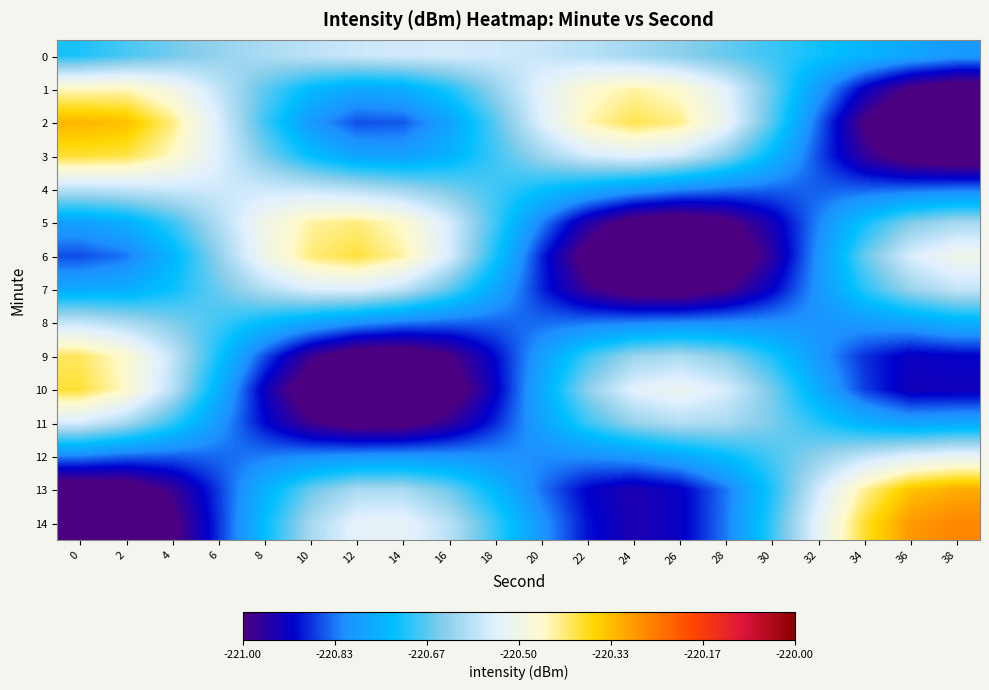

What is the difference between the highest and lowest values at 36?

0.8